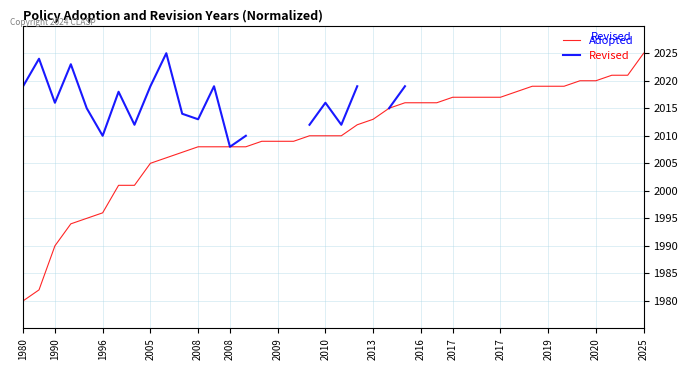

What are all the series names shown in the legend?

Adopted, Revised